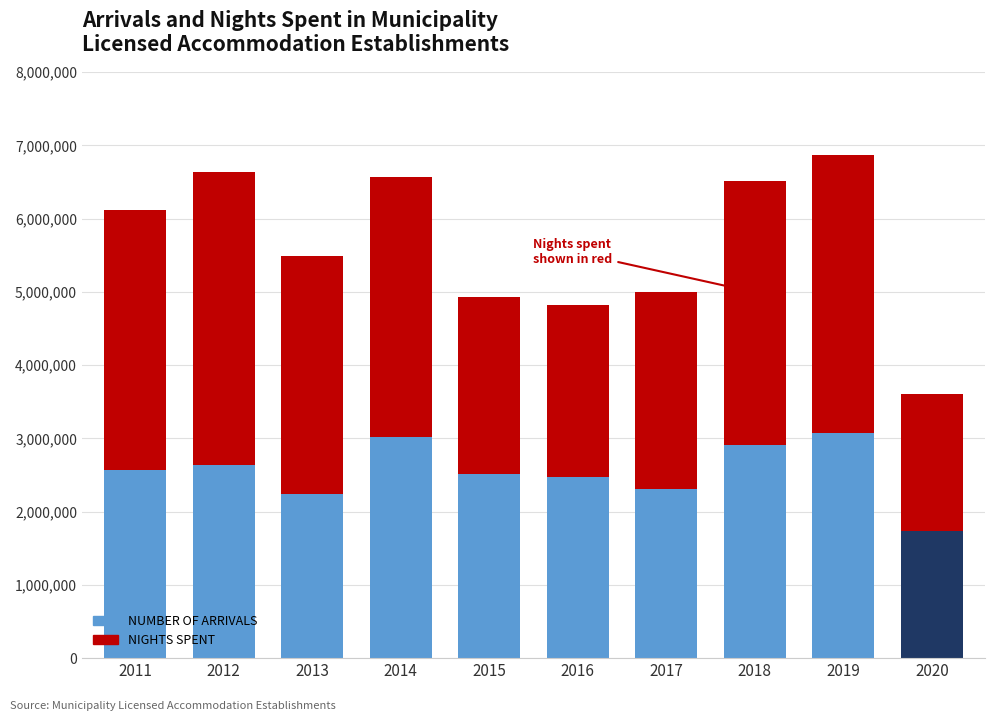

What are all the series names shown in the legend?

NUMBER OF ARRIVALS, NIGHTS SPENT